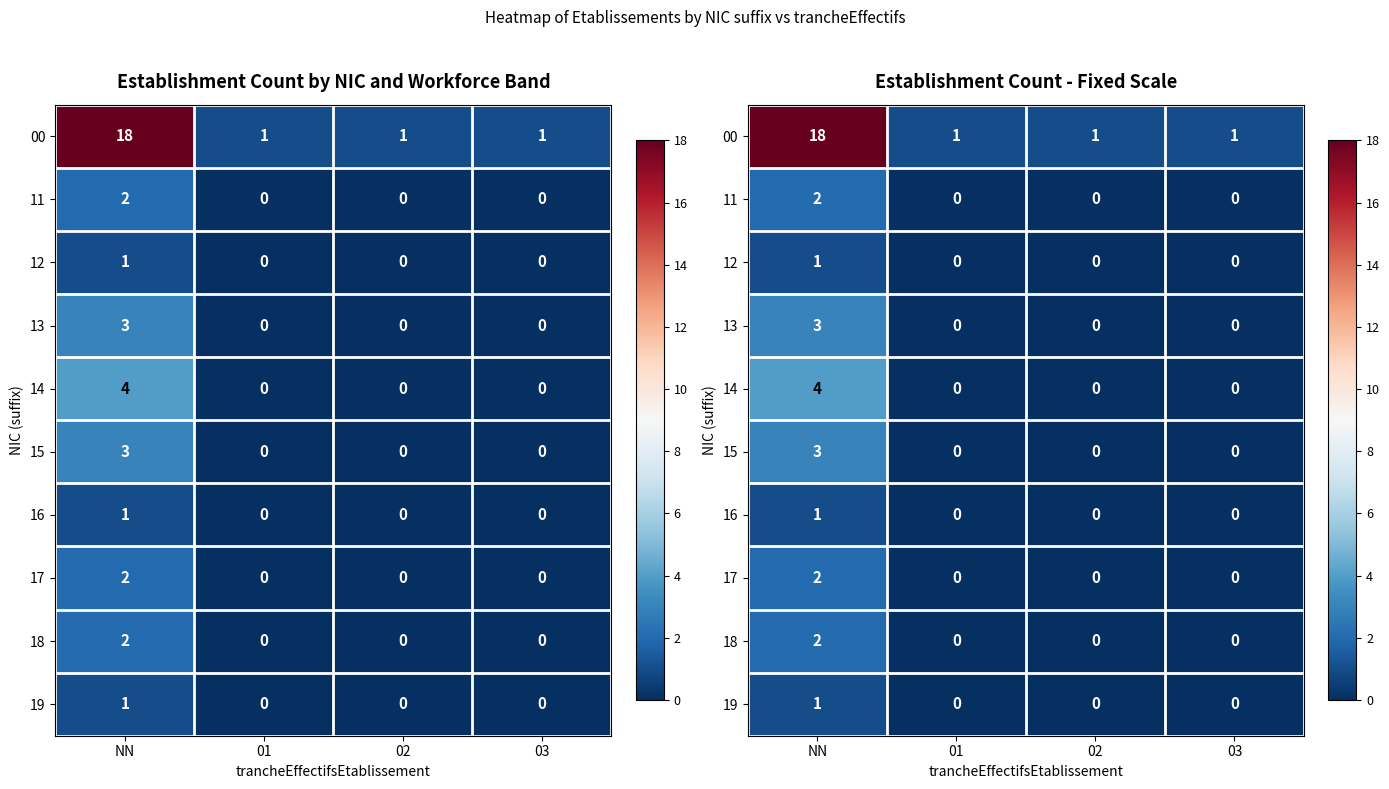

The 13 series shows 2 at NN. True or false?

False